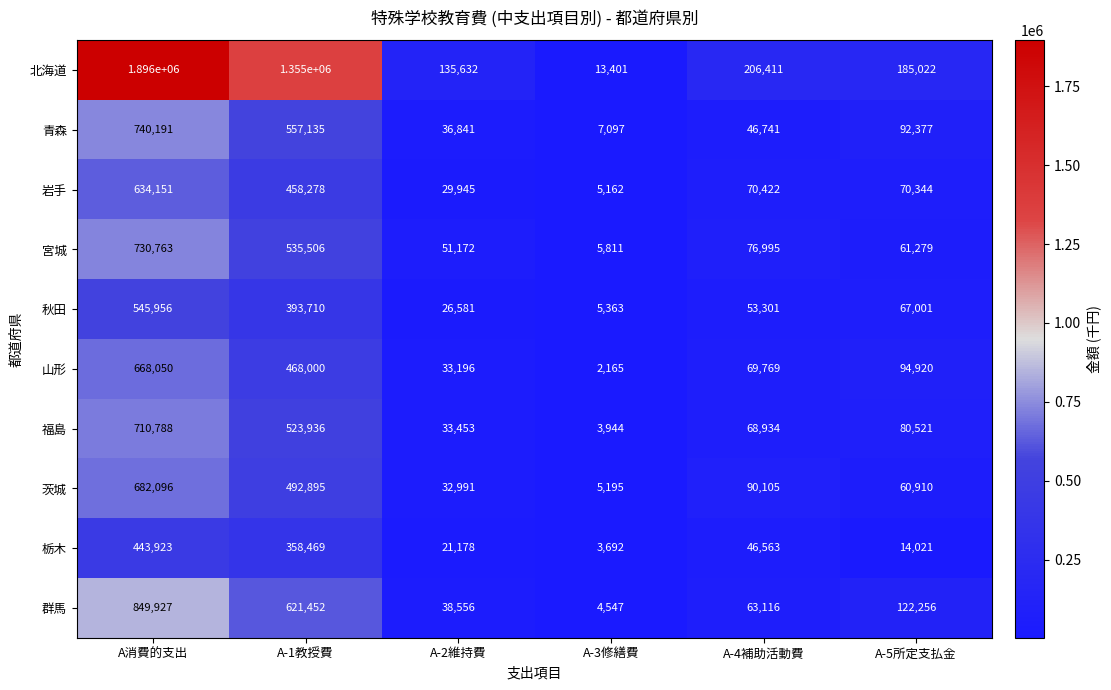

Is it true that 群馬 equals 621452 at A-1教授費?

True